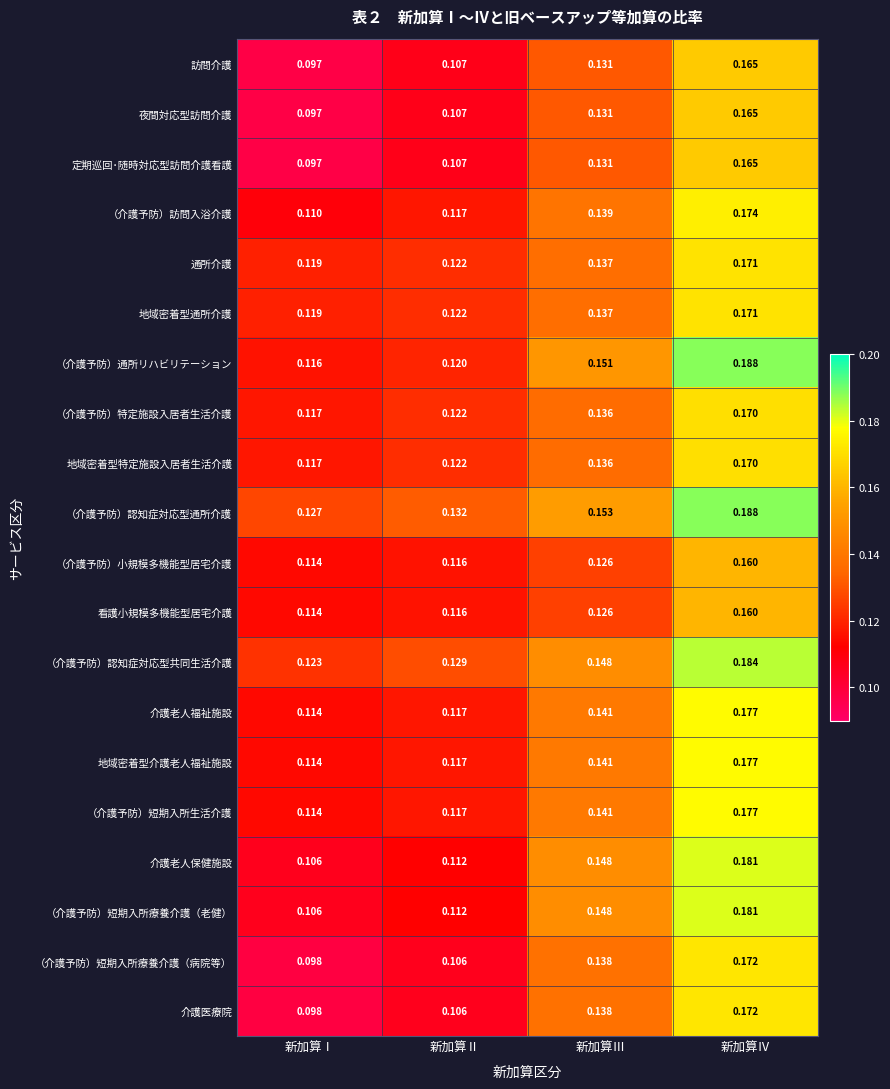

How many data points does each series have?

4